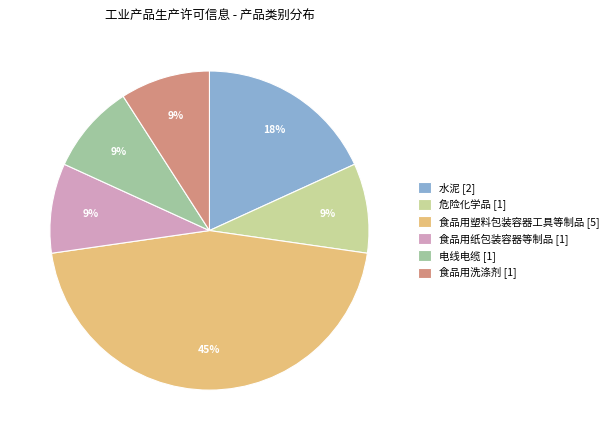

To the nearest percent, what is the difference between the largest and smallest slice percentages?

36%